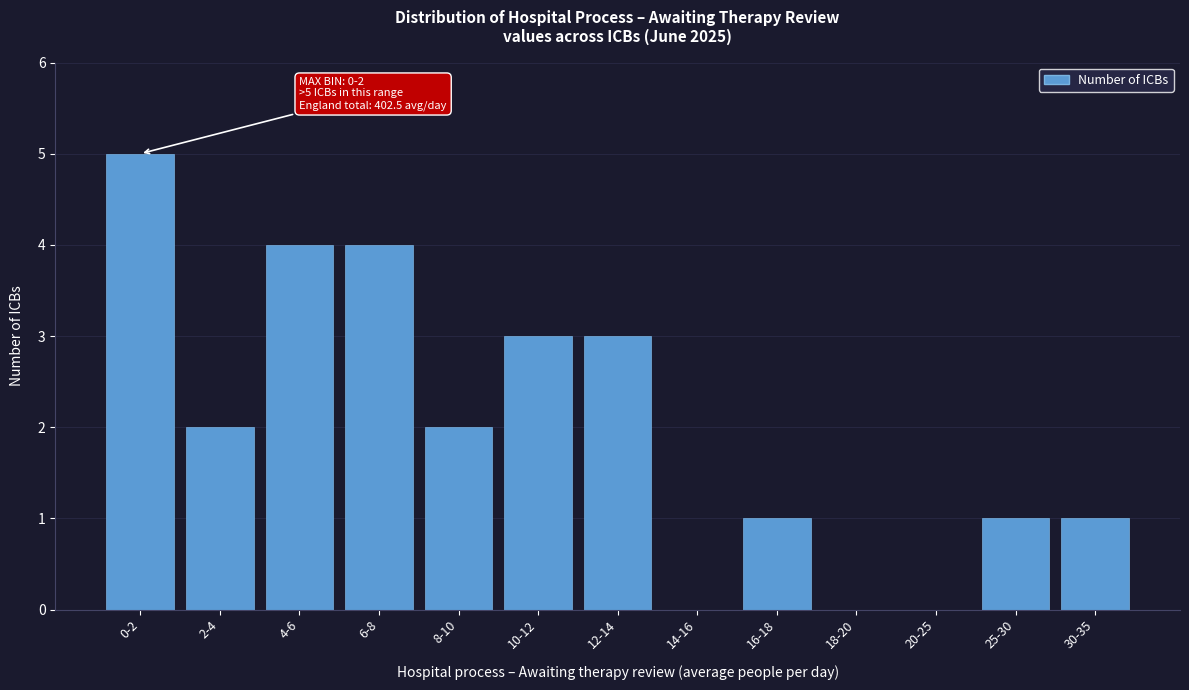

Reading left to right, transcribe all the data shown in this chart.

0-2=5	2-4=2	4-6=4	6-8=4	8-10=2	10-12=3	12-14=3	14-16=0	16-18=1	18-20=0	20-25=0	25-30=1	30-35=1